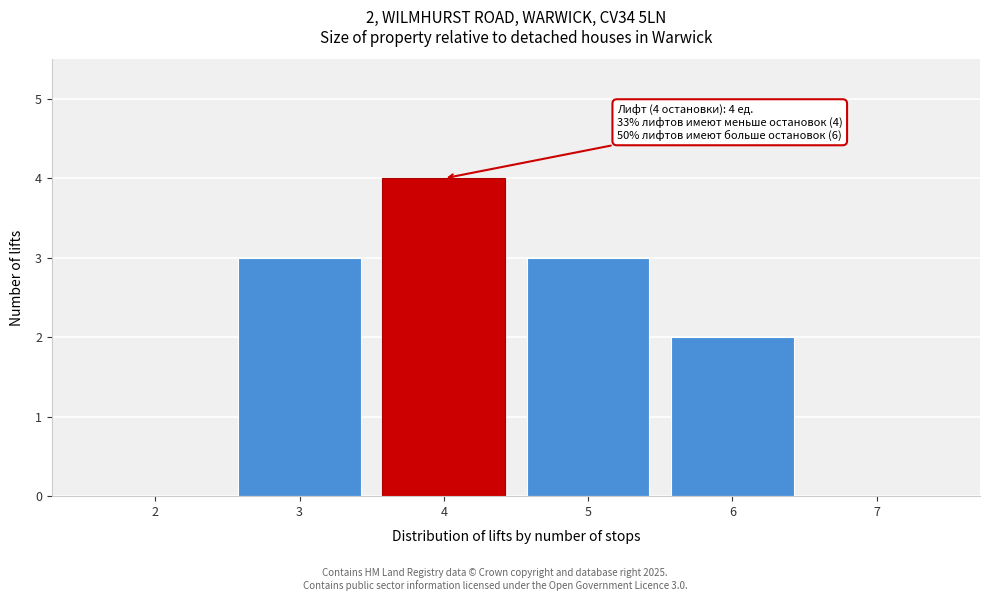

Reading left to right, what are all the values shown in this chart?

2=0	3=3	4=4	5=3	6=2	7=0